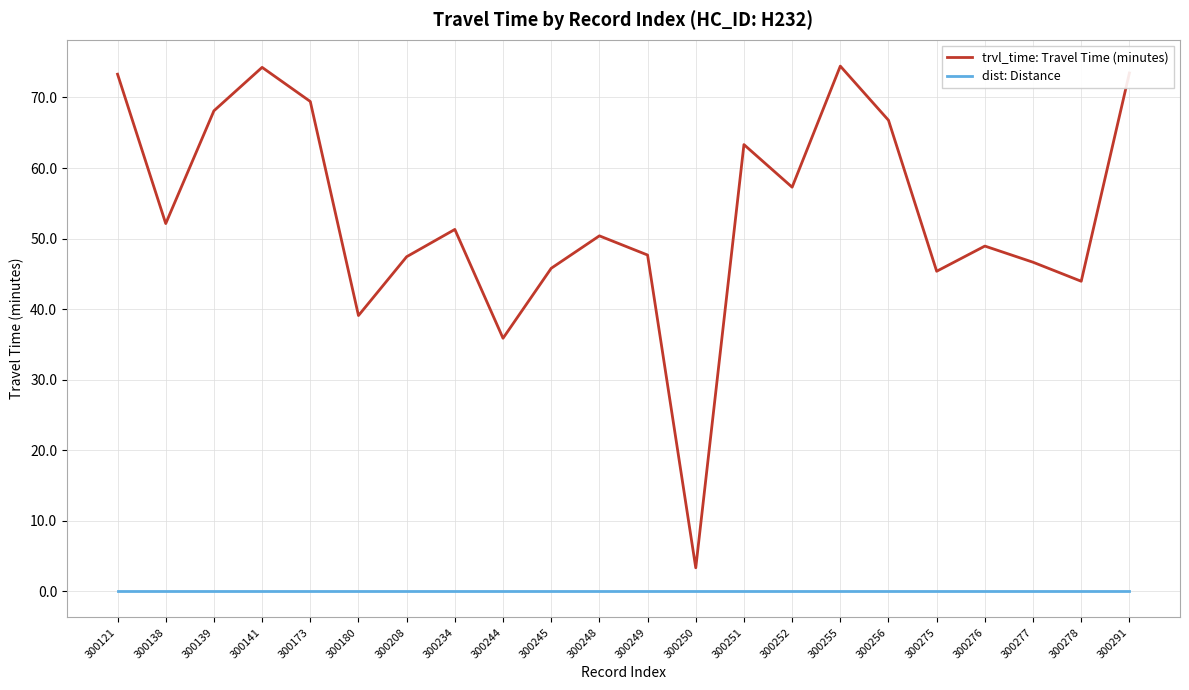

Is this an area chart (filled region under the line)?

No